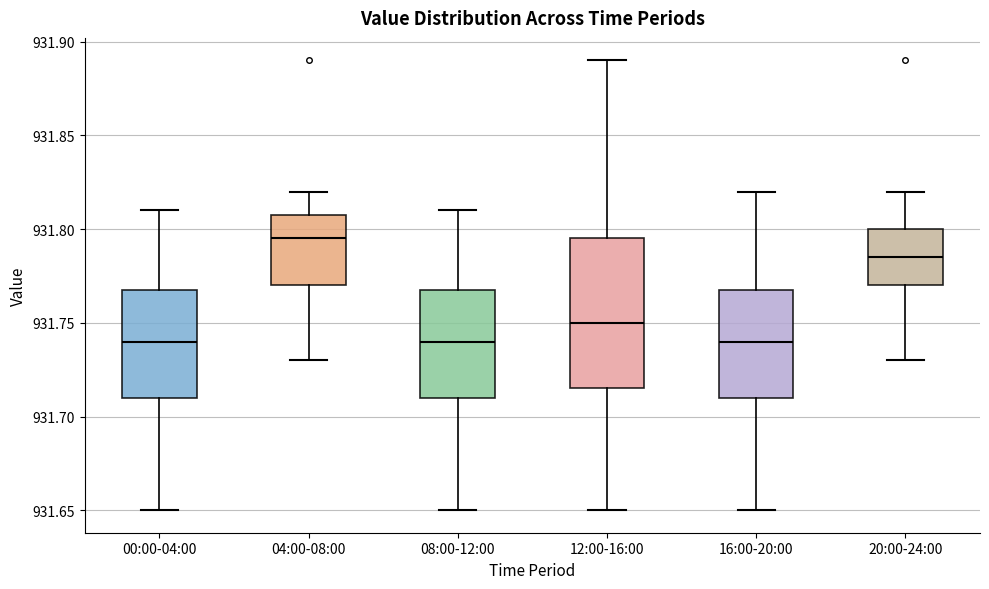

Which box is the tallest, from its lower edge to its upper edge?

12:00-16:00